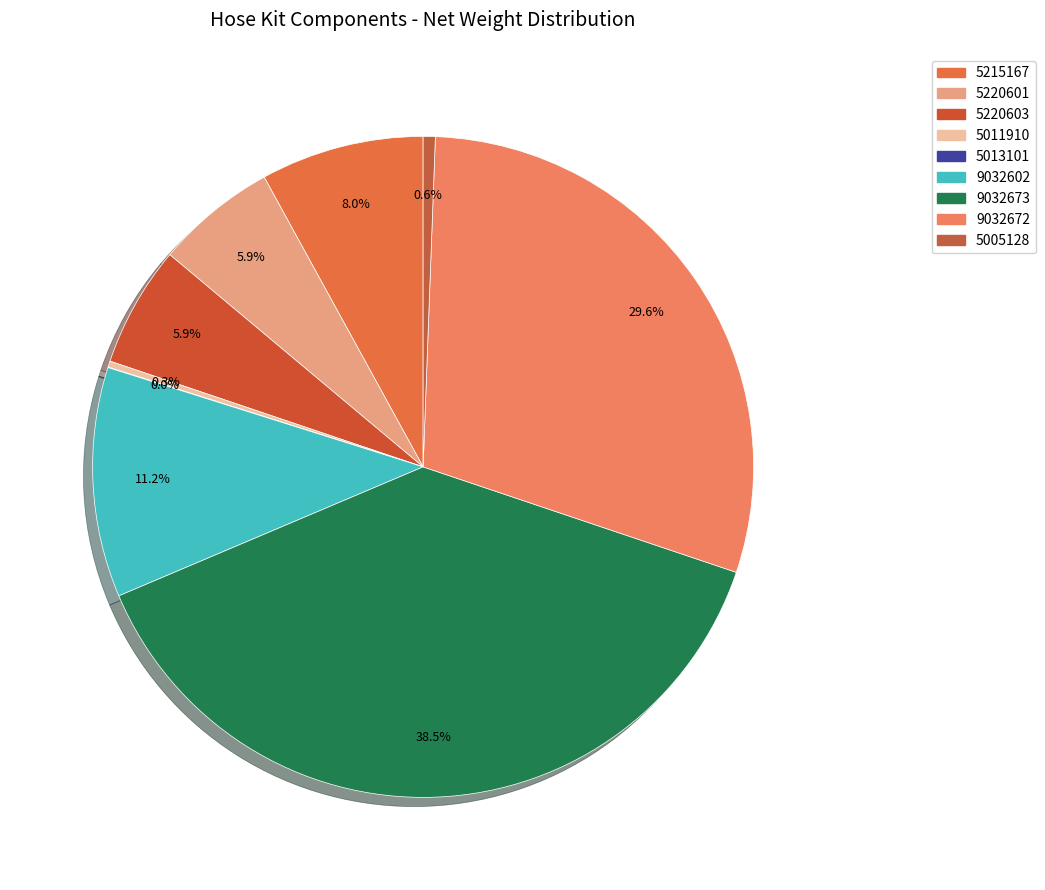

Is the sum of 5220603 and 5013101 greater than half?

No